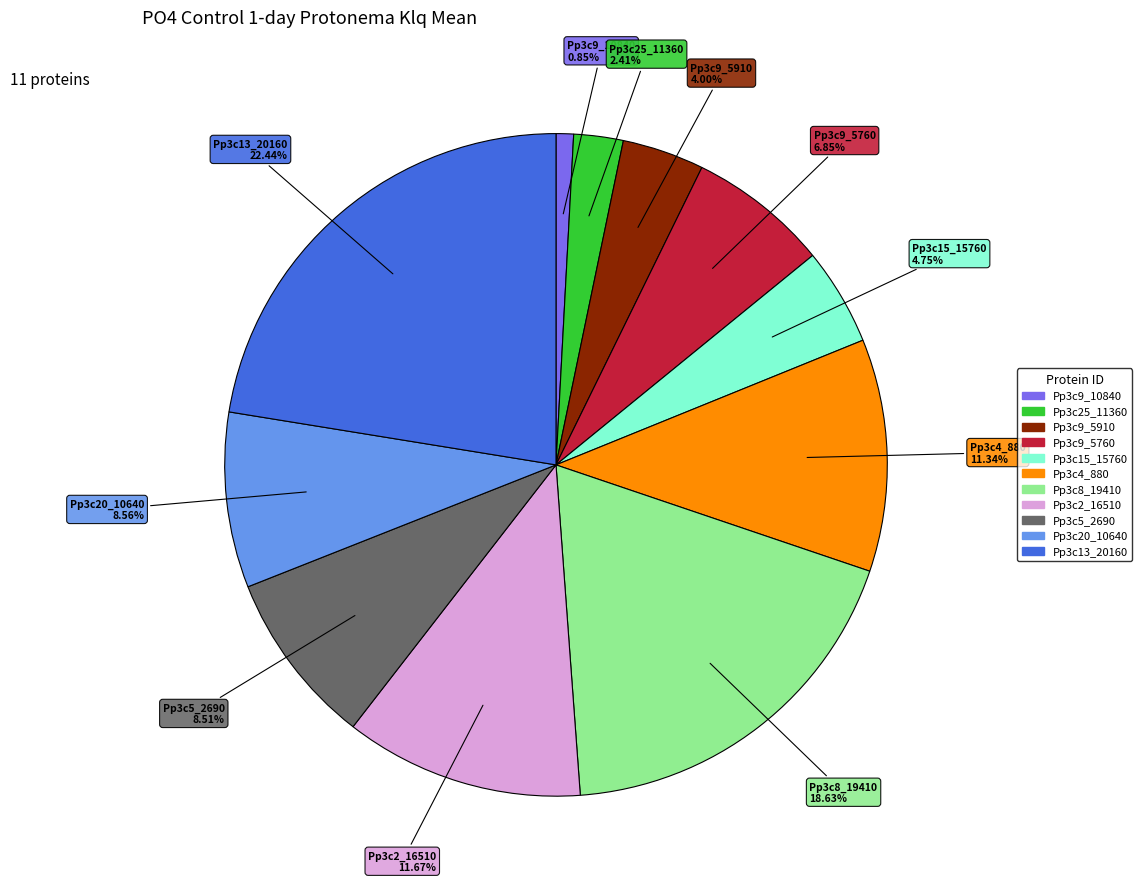

Is there a majority slice in this chart?

No